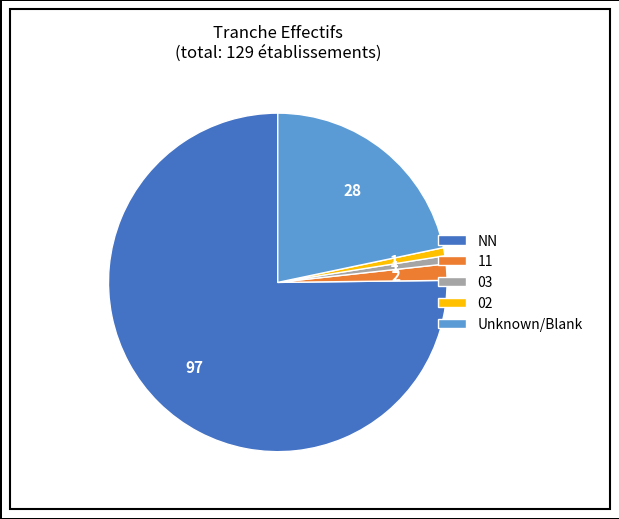

Is the sum of 03 and 02 greater than half?

No